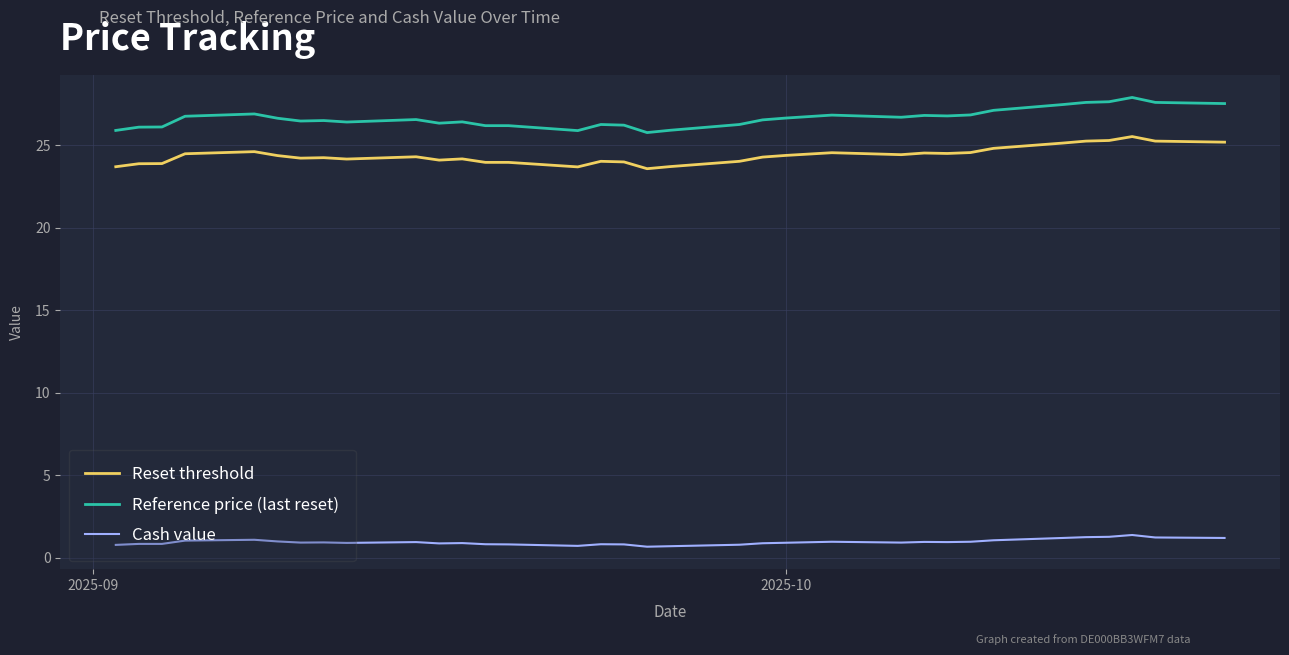

True or false: Reset threshold and Reference price (last reset) intersect in this chart.

False